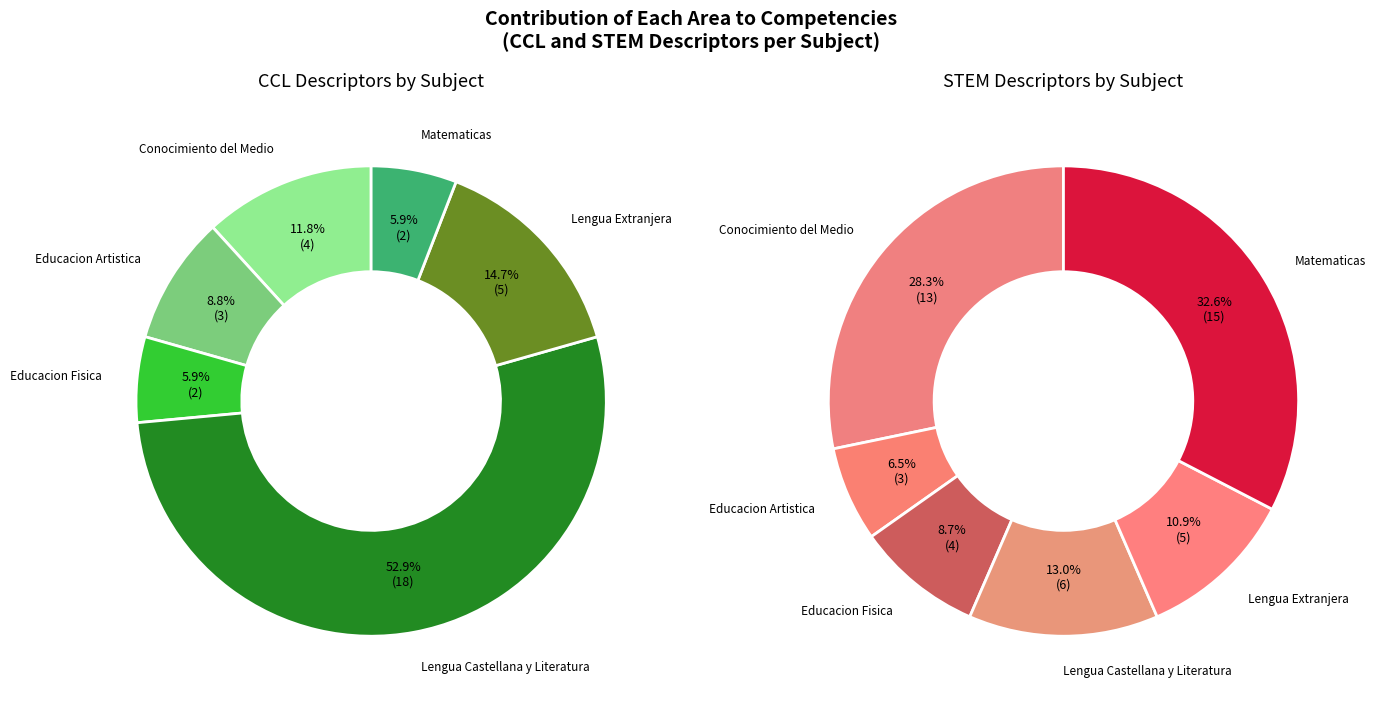

To the nearest percent, what is the difference between the ccl_values and 4 slice percentages?

3%